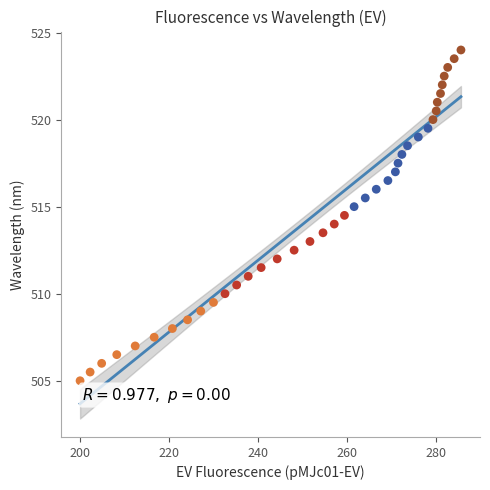

What is the range of X values (max minus min)?

85.6